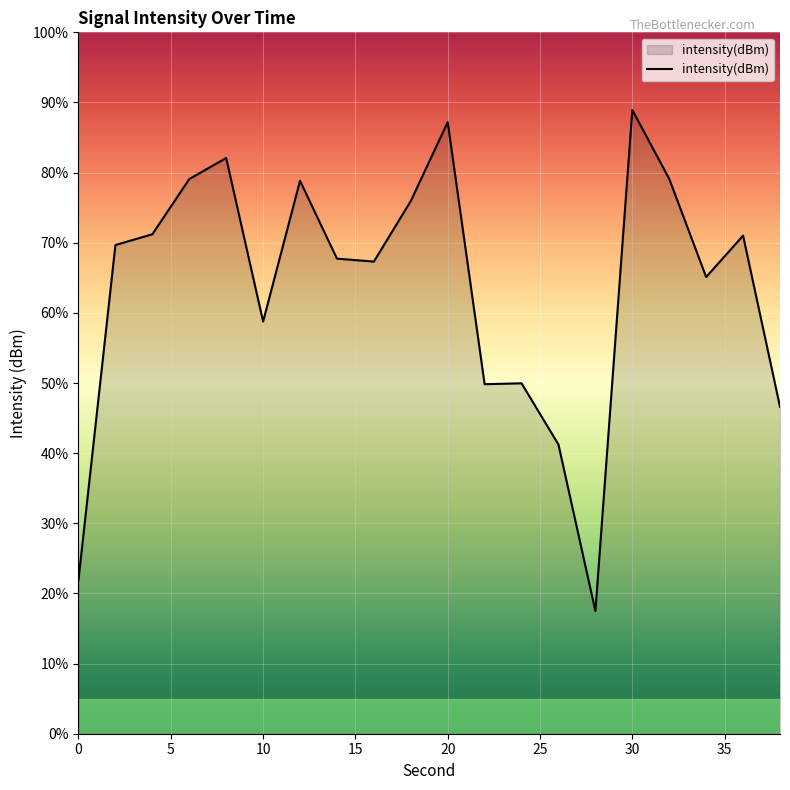

What is the maximum value shown in the chart?

88.9